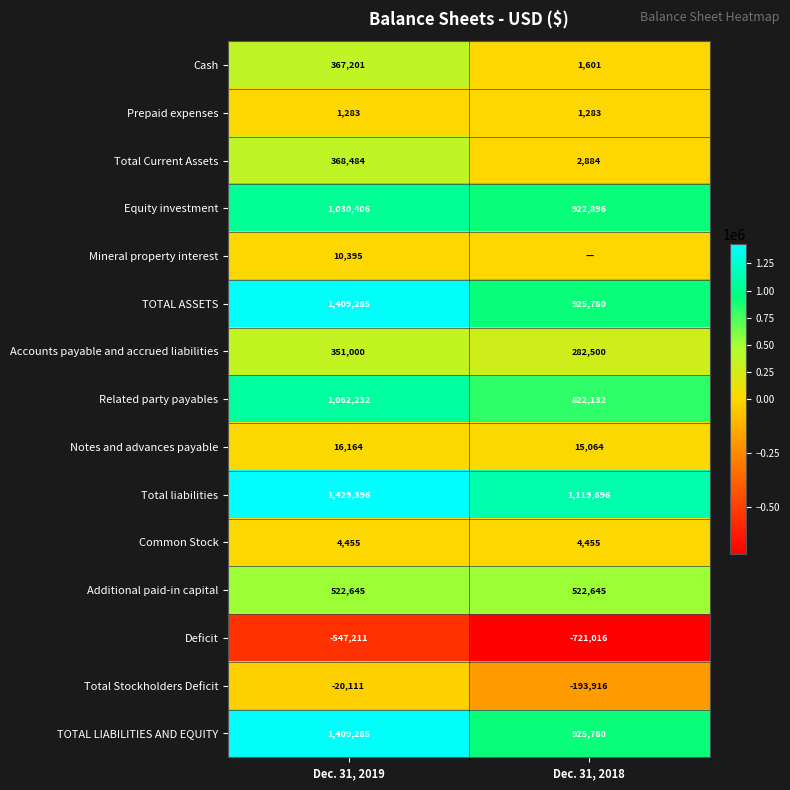

Which category has the highest value across all series?

Dec. 31, 2019